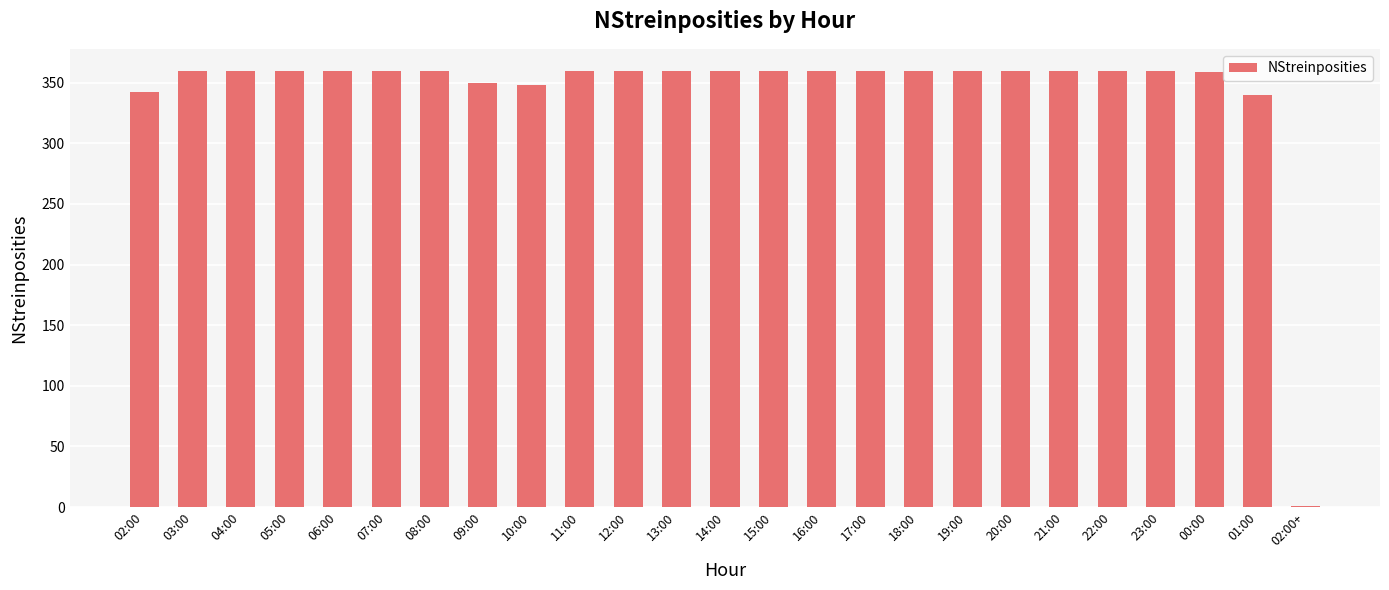

Which has a higher value, 14:00 or 02:00?

14:00